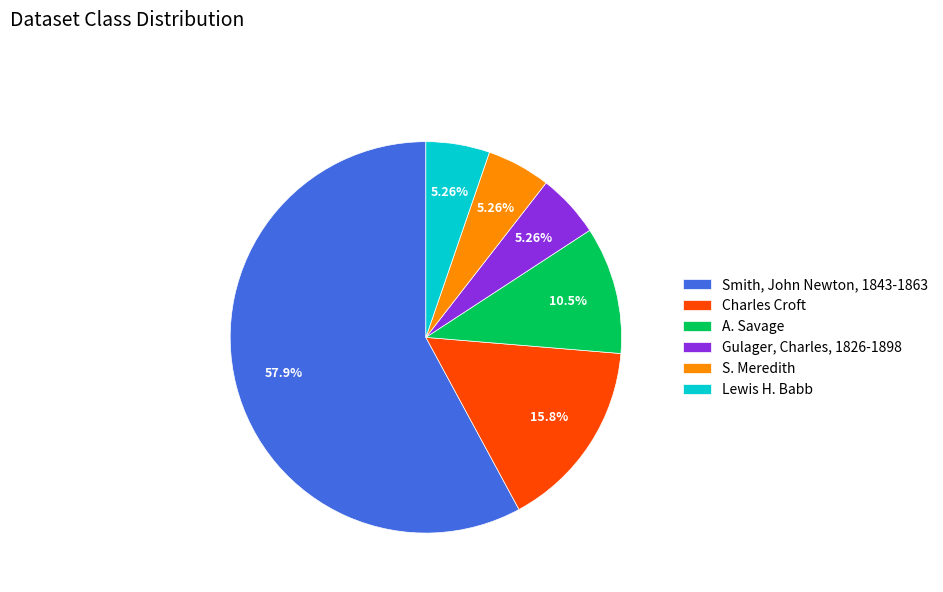

Do A. Savage and Lewis H. Babb together represent more than half of the pie?

No